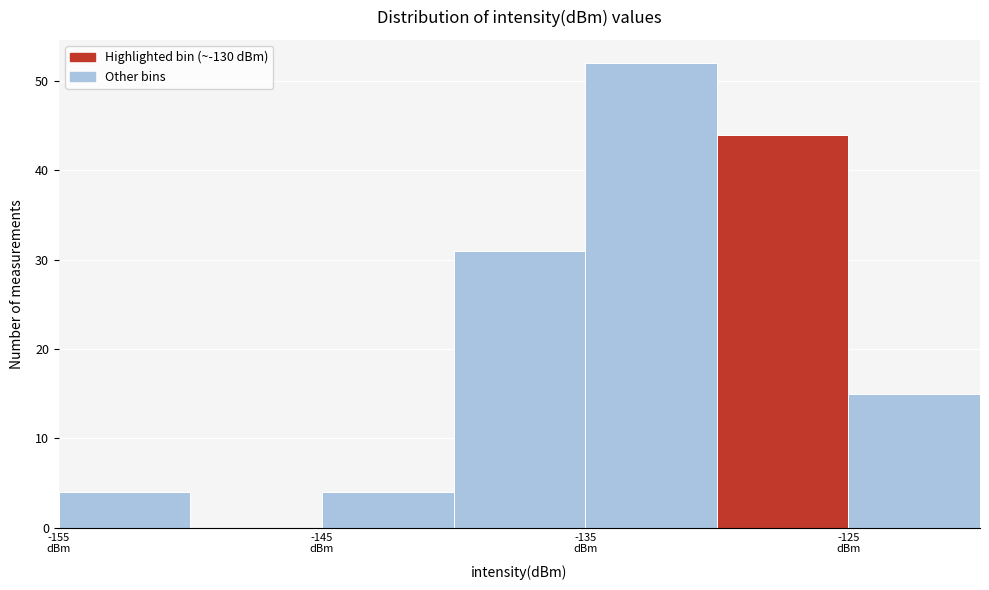

How tall is the bar that spans -145 to -140 on the x-axis? The values are not printed on the chart, so give them approximately, as read against the axis.

4